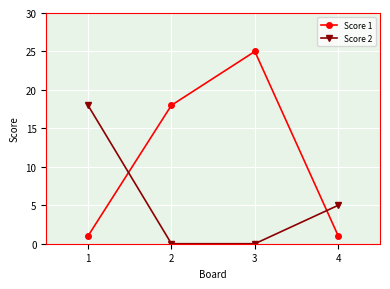

At which category does Score 1 reach its first local peak?

3